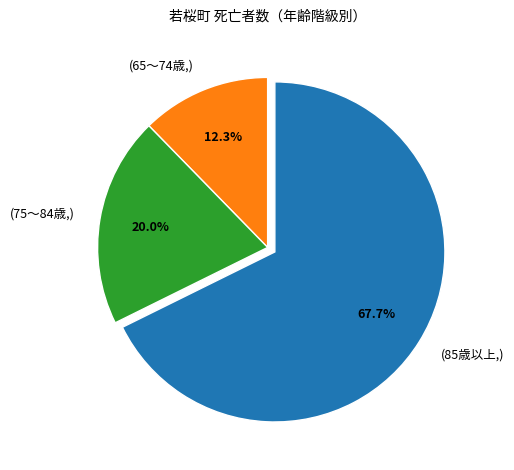

Does (85歳以上,) account for over 50% of the chart?

Yes